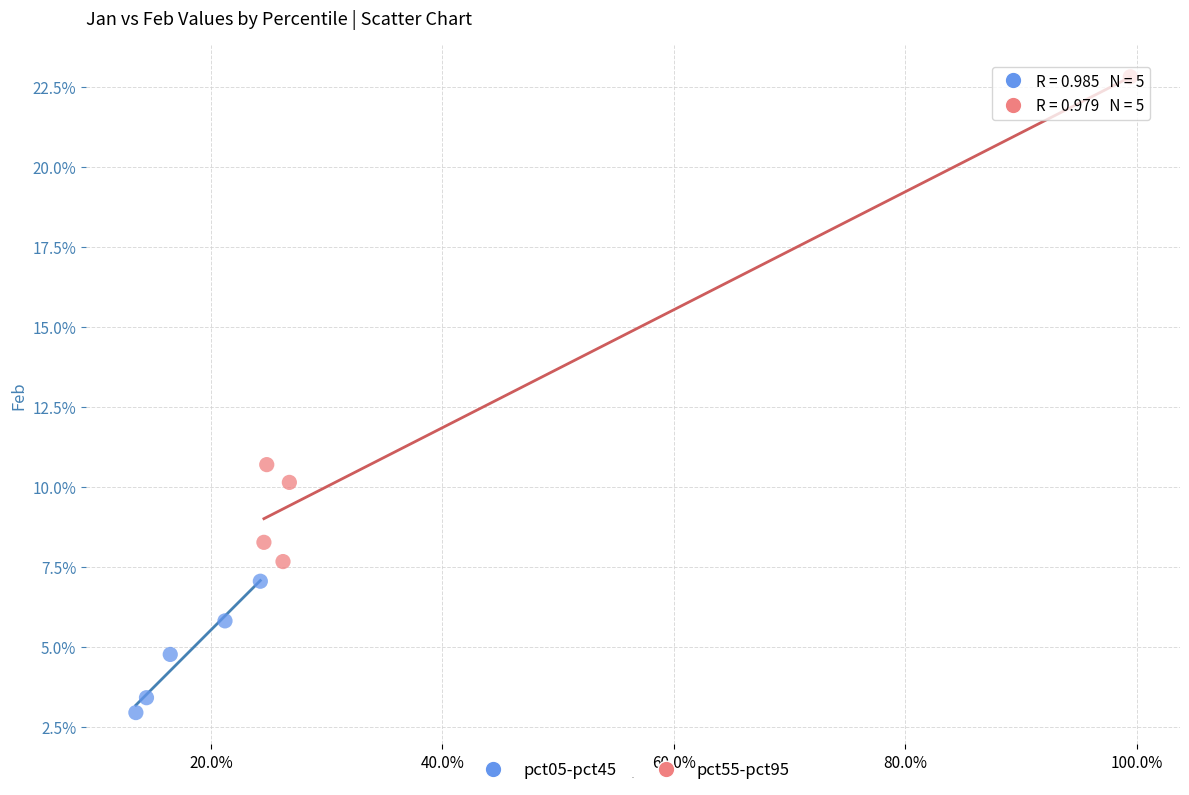

Which series has the largest Y range (max minus min)?

pct55-pct95